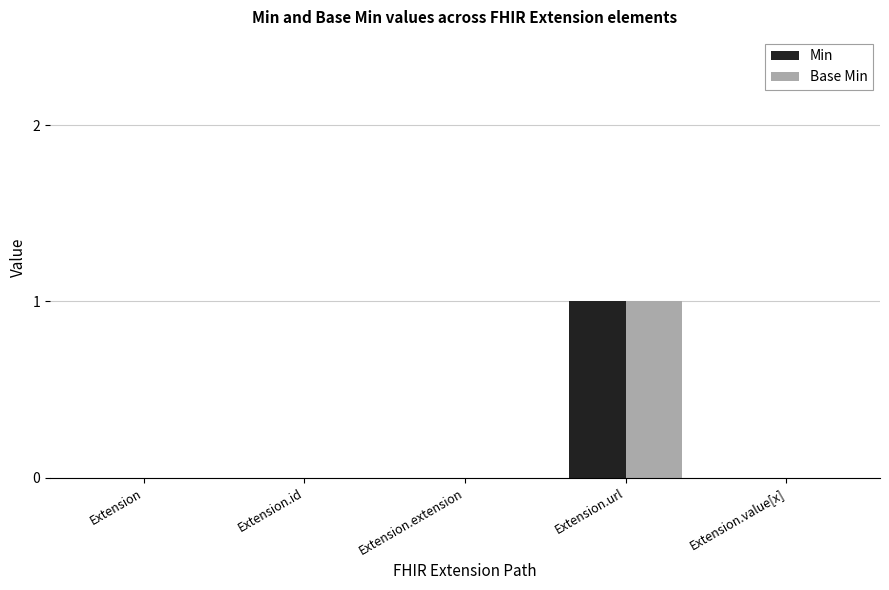

Which category has the highest value in the Base Min series?

Extension.url